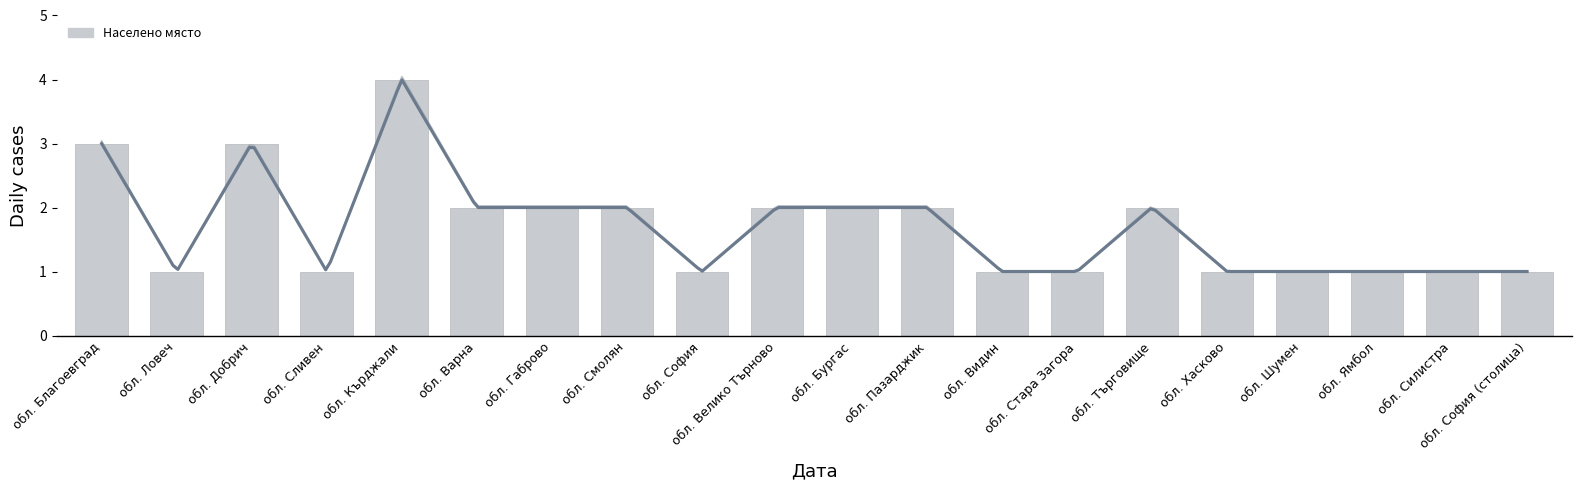

The value at обл. Благоевград is 3. True or false?

True